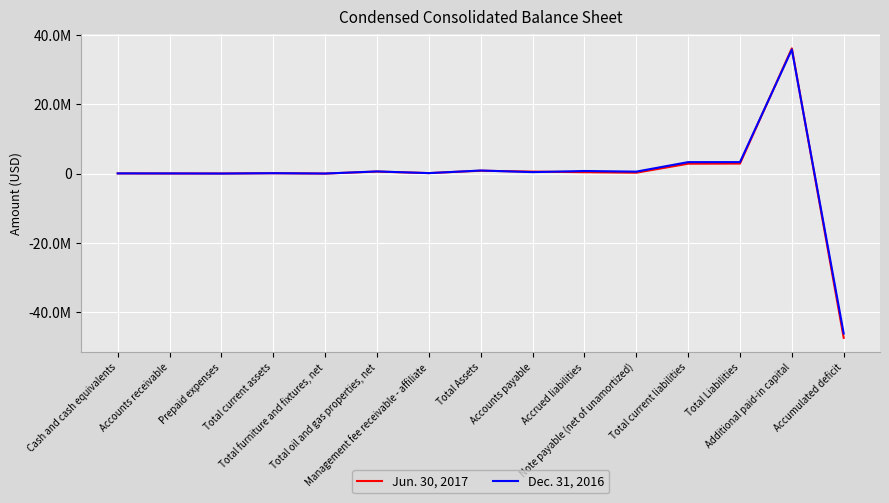

Is it true that Dec. 31, 2016 equals 35795479 at Additional paid-in capital?

True